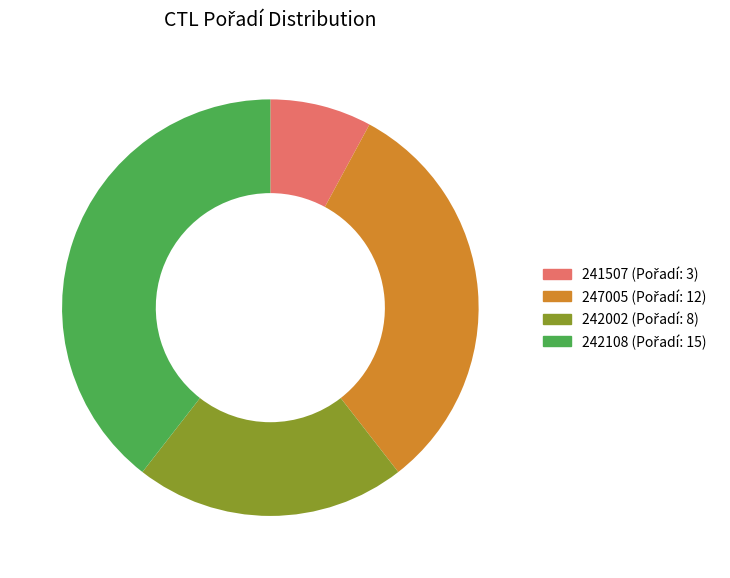

Is 241507 the majority of the pie?

No